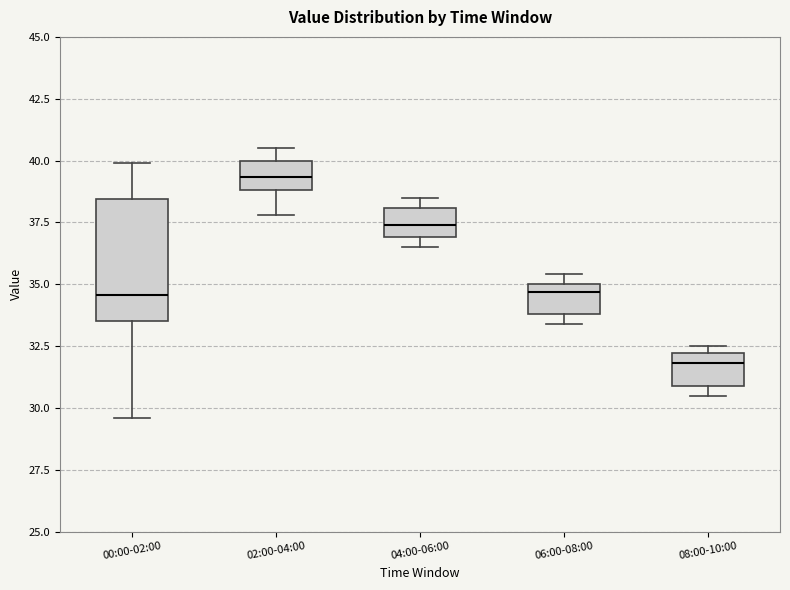

Reading left to right, read every box against the y-axis: the position of its median line, the range the box covers, and the ends of its whiskers. The values are not printed on the chart, so give them approximately, as read against the axis.

00:00-02:00: median 34.5, box 33.5 to 38.5, whiskers 29.5 to 40.0
02:00-04:00: median 39.5, box 39.0 to 40.0, whiskers 38.0 to 40.5
04:00-06:00: median 37.5, box 37.0 to 38.0, whiskers 36.5 to 38.5
06:00-08:00: median 34.5, box 34.0 to 35.0, whiskers 33.5 to 35.5
08:00-10:00: median 32.0 (just below the box's upper edge), box 31.0 to 32.0, whiskers 30.5 to 32.5